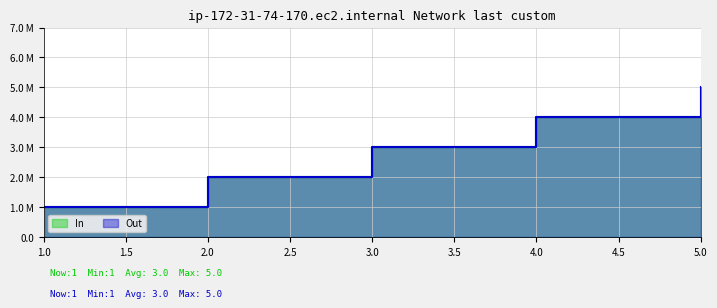

Is it true that Out equals 1 at 3?

False